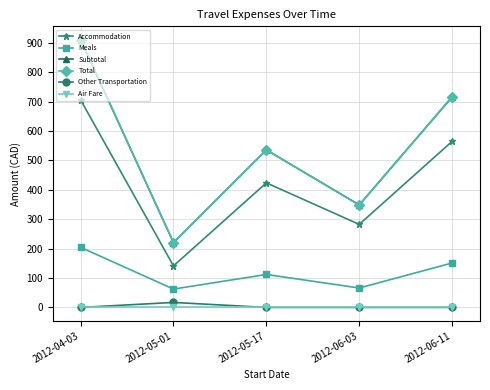

Reading left to right, transcribe all the data shown in this chart.

Accommodation: 706.2	141.2	423.8	282.5	565.0
Meals: 204.5	62.4	112.1	66.1	151.2
Subtotal: 910.7	220.7	535.9	348.6	716.2
Total: 910.7	220.7	535.9	348.6	716.2
Other Transportation: 0.0	17.0	0.0	0.0	0.0
Air Fare: 0.0	0.0	0.0	0.0	0.0